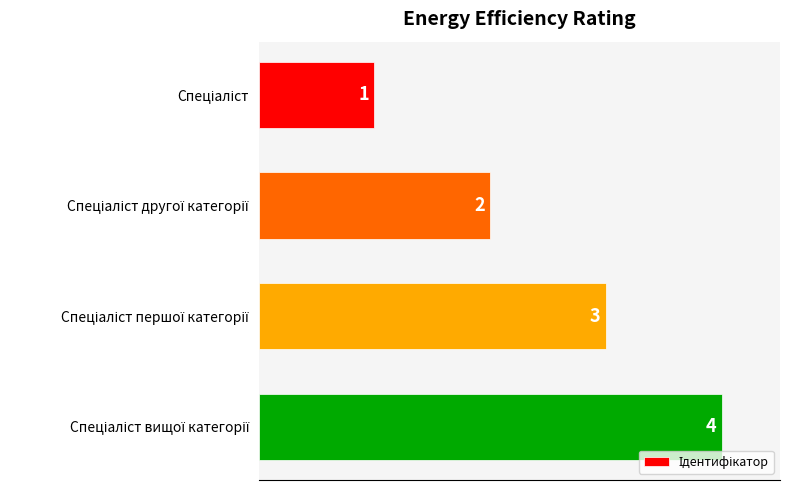

How many values are between 2 and 4?

3